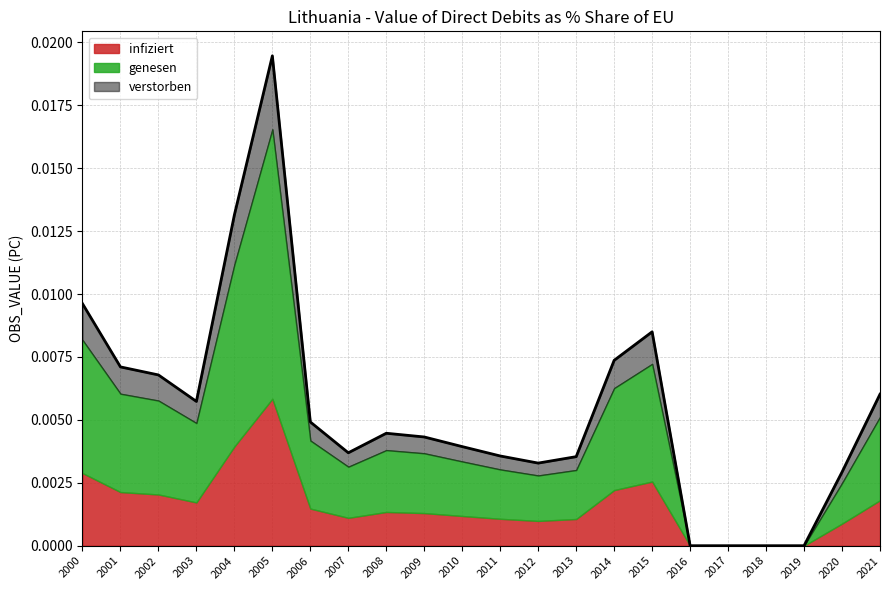

How many points are lower than both their immediate neighbors (excluding endpoints)?

3